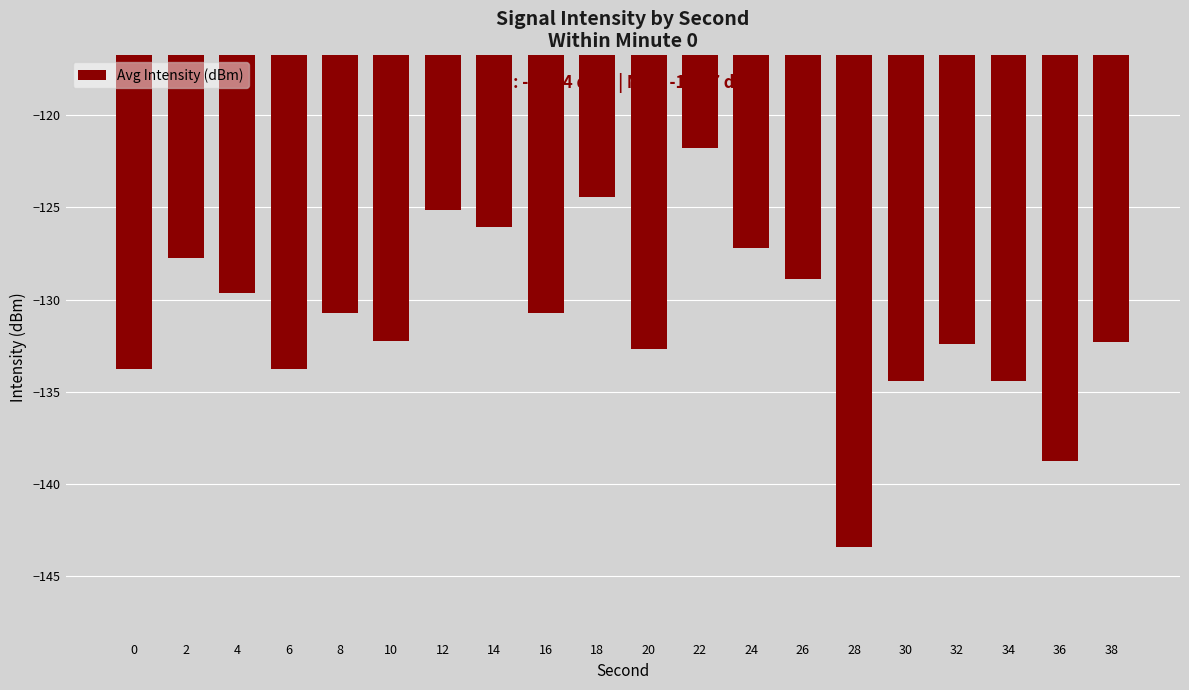

What value does the data have at 0?

-133.7